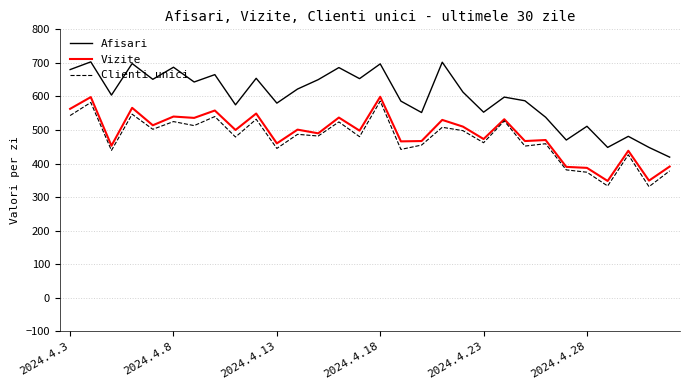

True or false: Afisari and Vizite intersect in this chart.

False